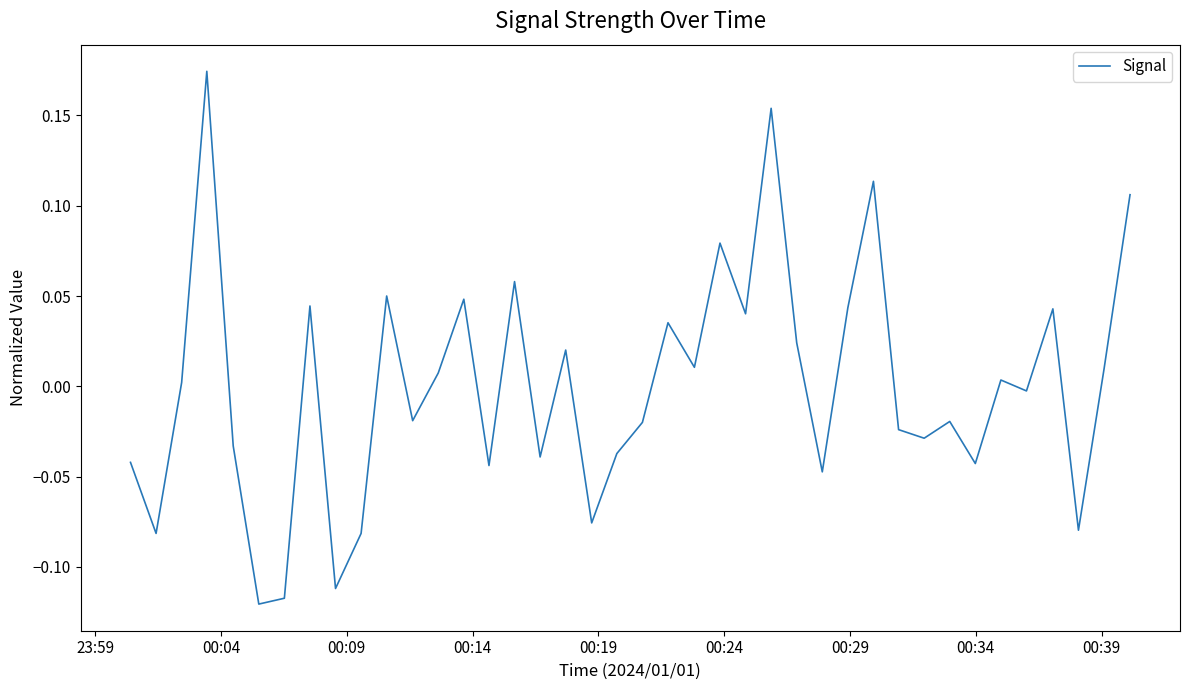

How many negative values are there?

20